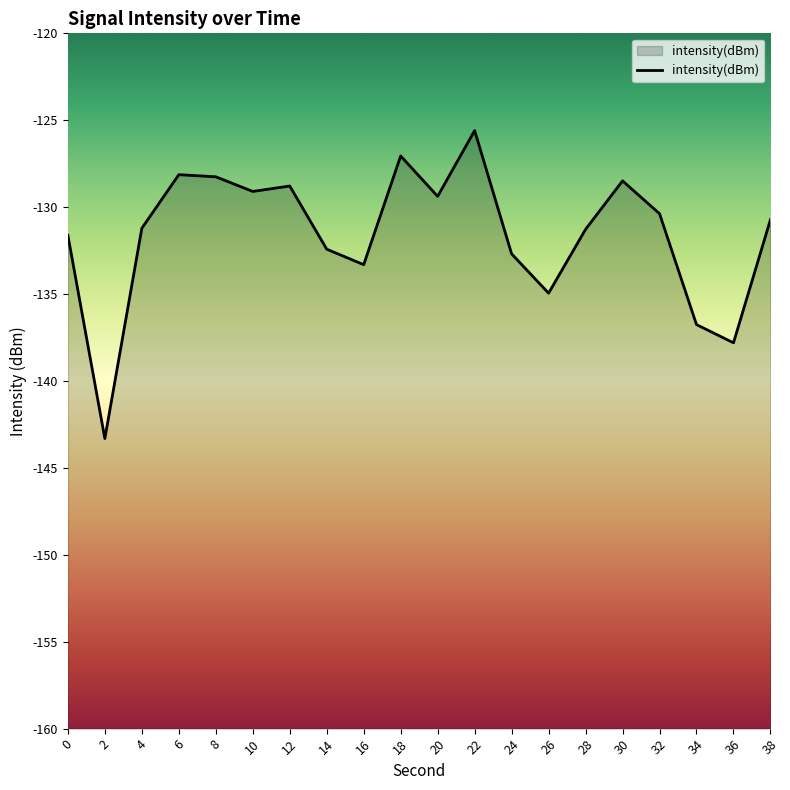

The chart shows a value of -131.3 at 28. True or false?

True